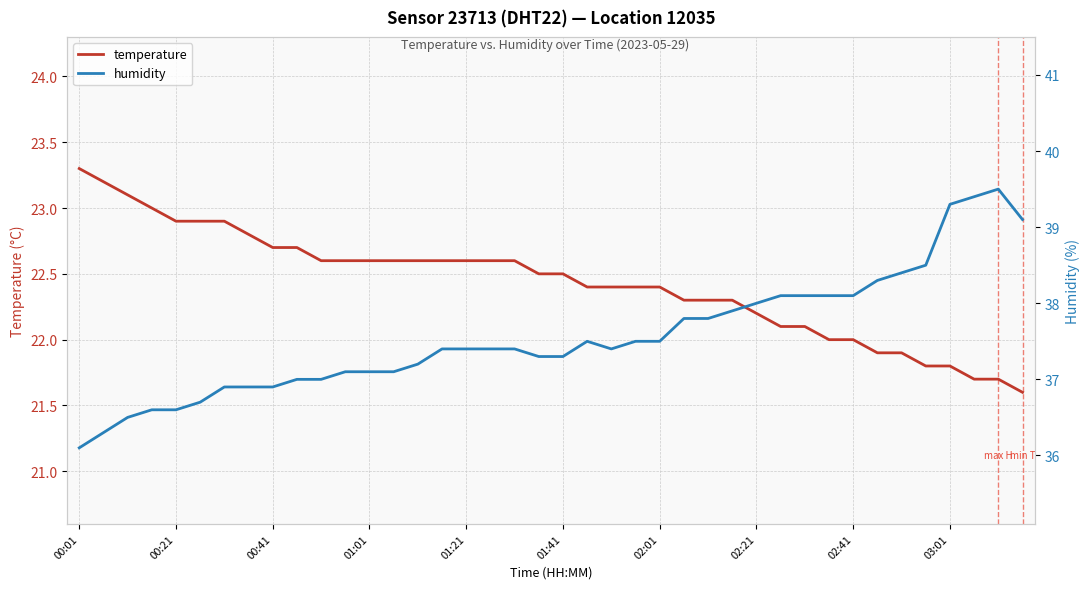

How many categories are shown in the chart?

40